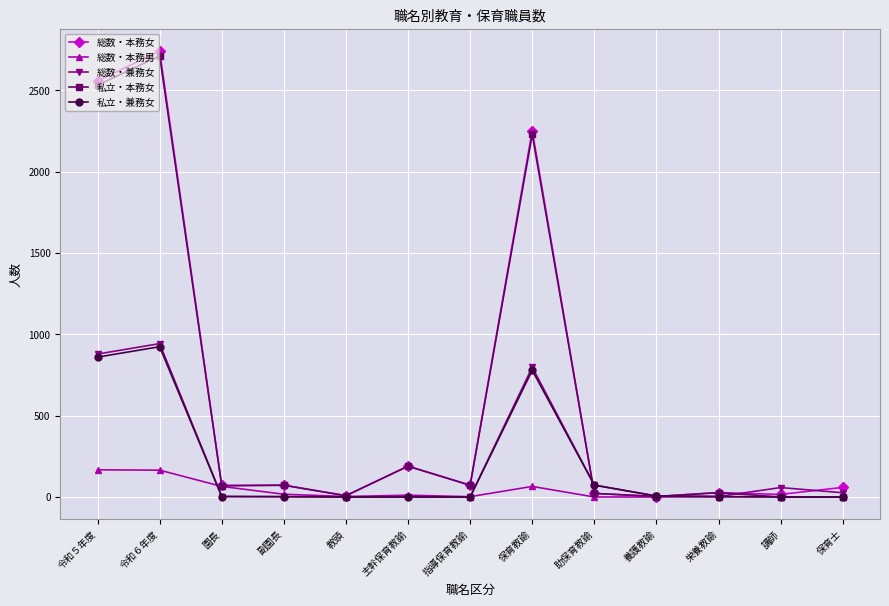

What is the value of the 私立・本務女 point at the 11th from the left?

27